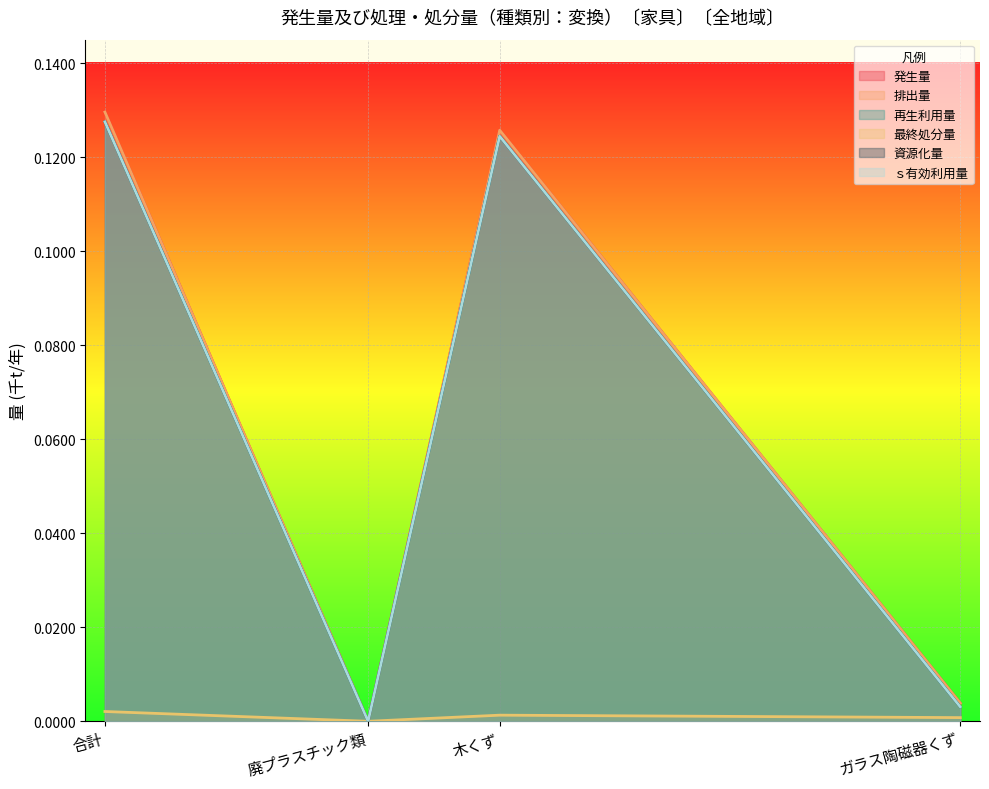

True or false: ｓ有効利用量 and 排出量 intersect in this chart.

False